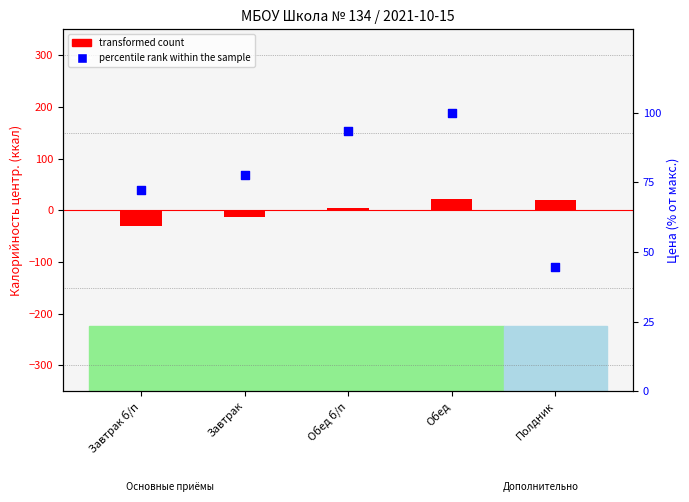

What are all the series names shown in the legend?

transformed count, percentile rank within the sample